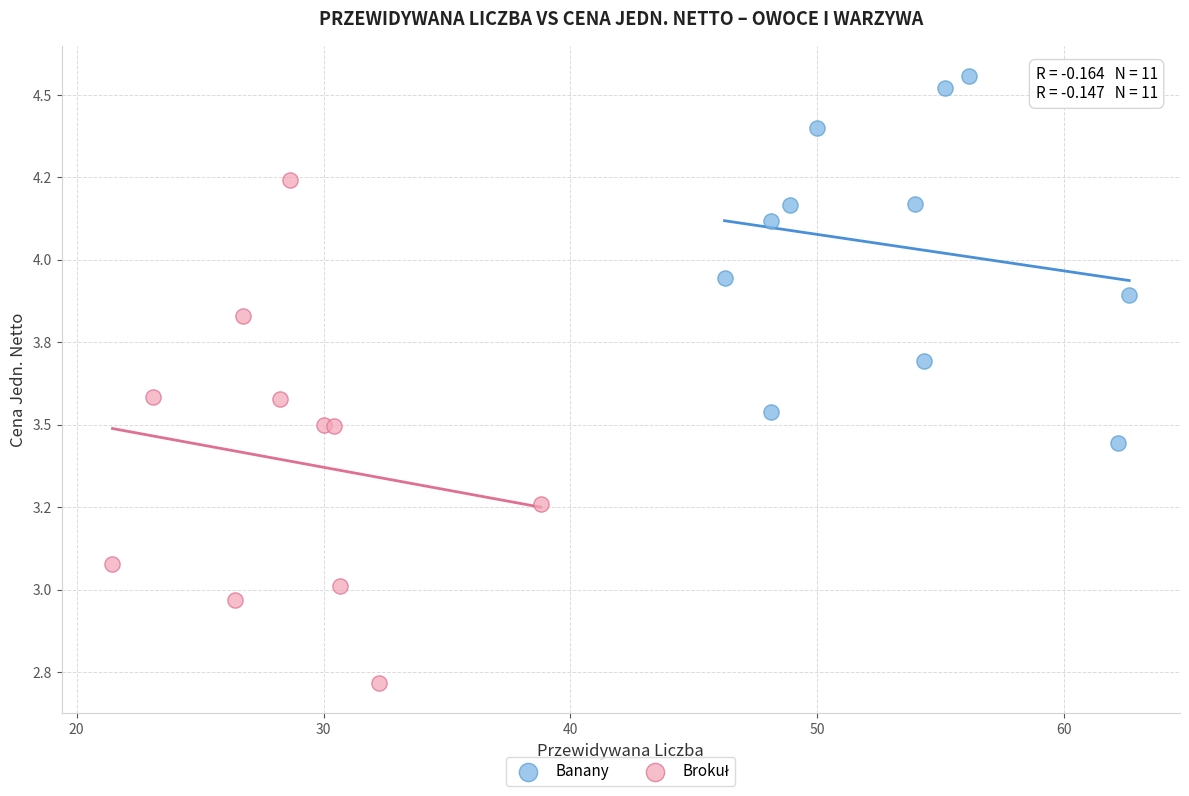

Which series reaches the maximum Y coordinate?

Banany